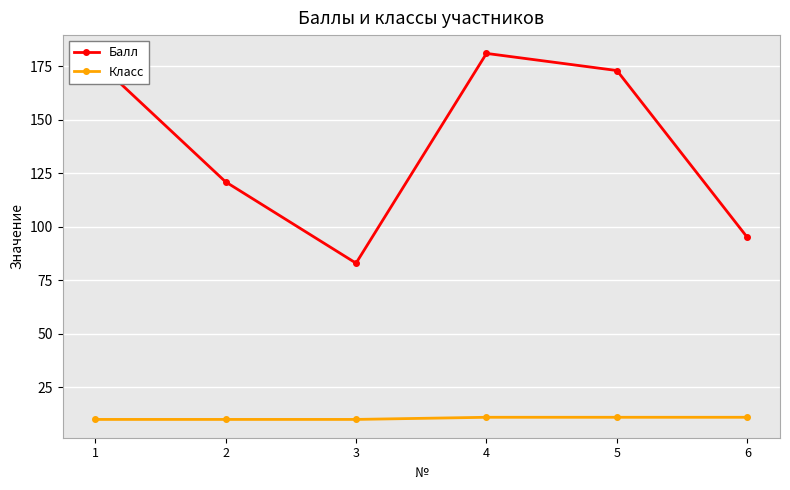

Reading left to right, what are all the values shown in this chart?

Балл: 1=178	2=121	3=83	4=181	5=173	6=95
Класс: 1=10	2=10	3=10	4=11	5=11	6=11